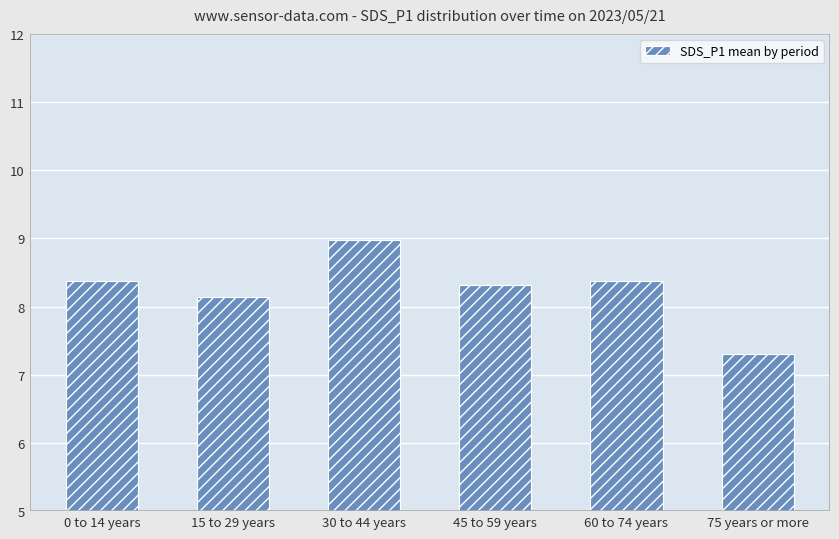

Between 0 to 14 years and 15 to 29 years, which is larger?

0 to 14 years